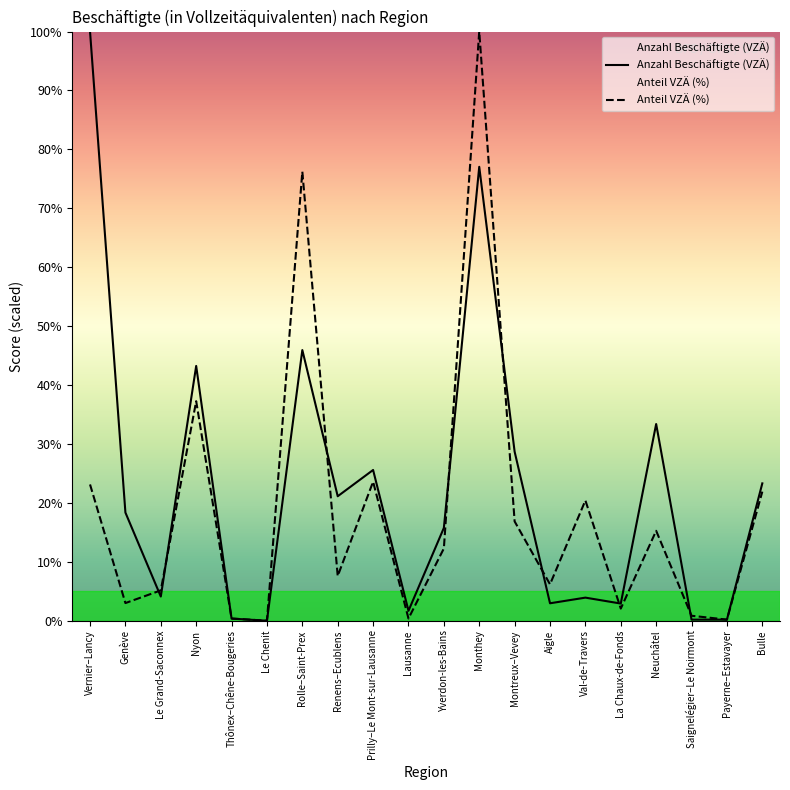

True or false: Anteil VZÄ (%) and Anzahl Beschäftigte (VZÄ) intersect in this chart.

True